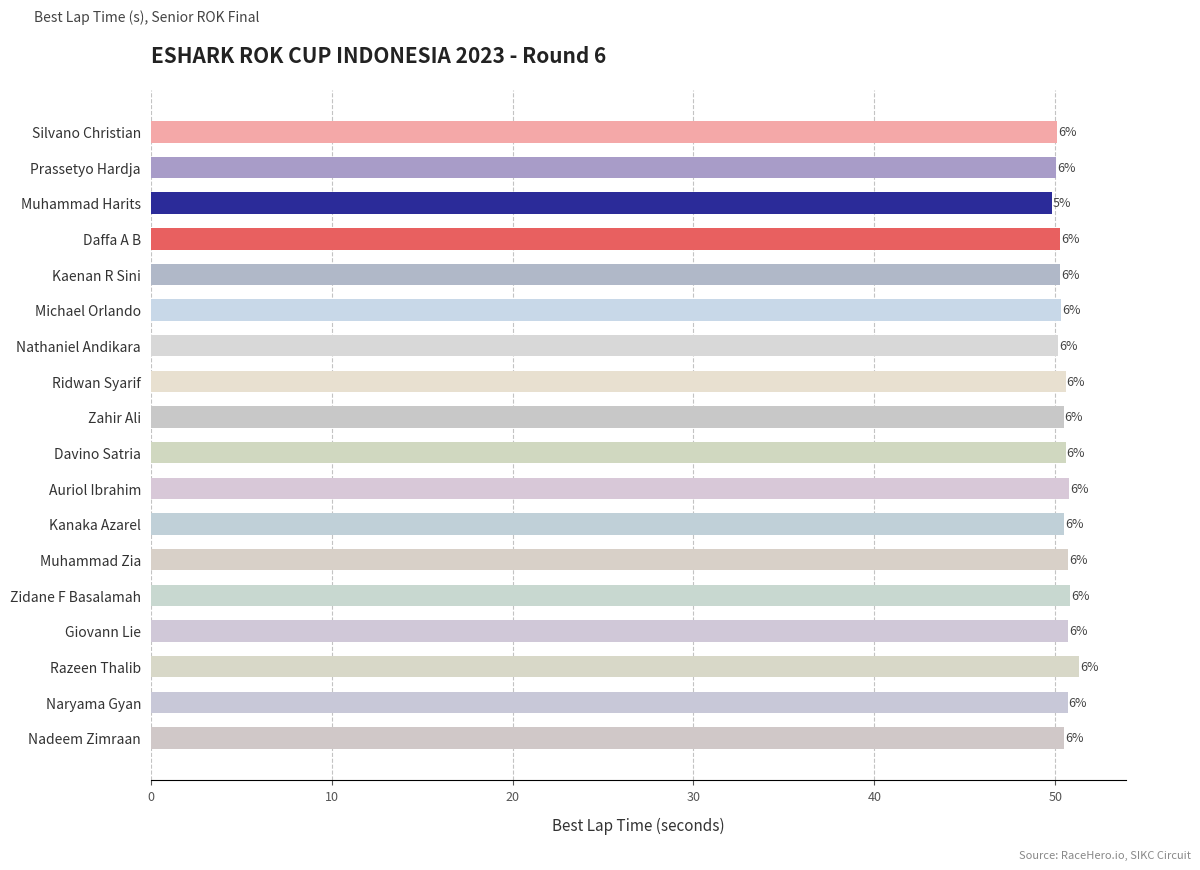

What is the difference between the maximum and minimum values?

1.5